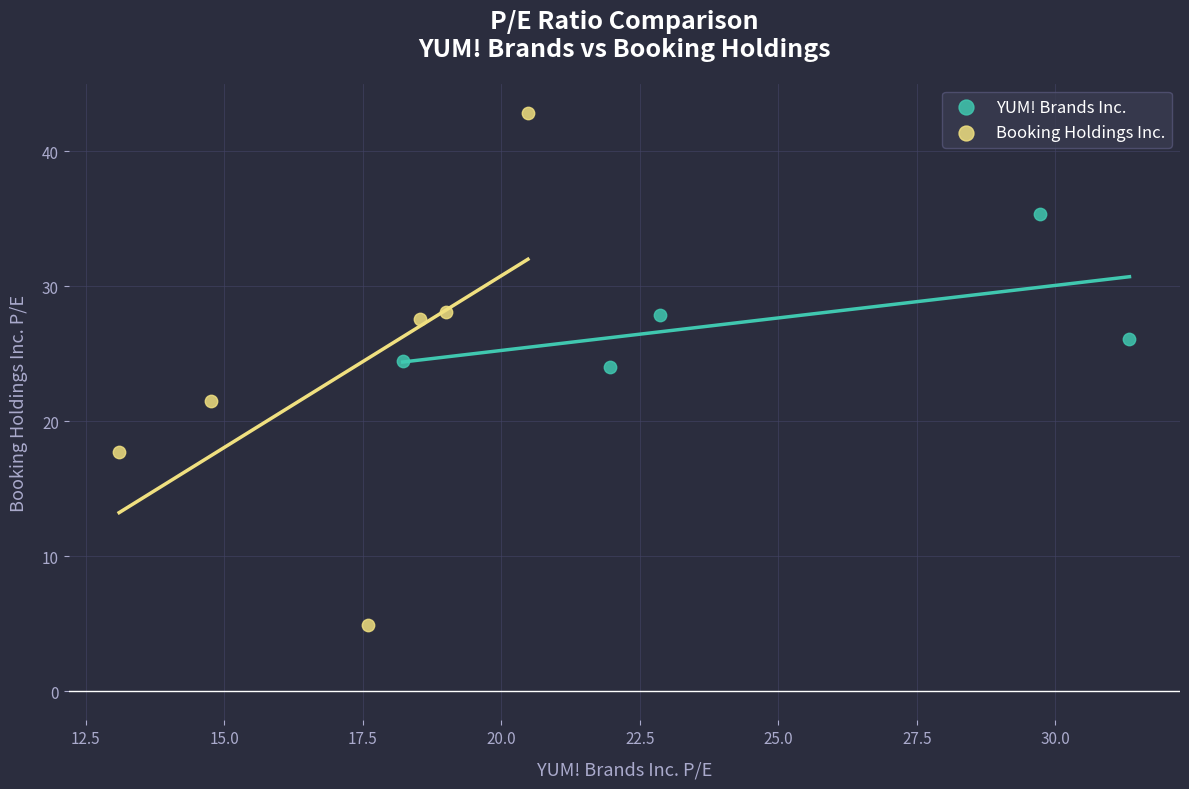

Which series contains the highest Y value?

Booking Holdings Inc.